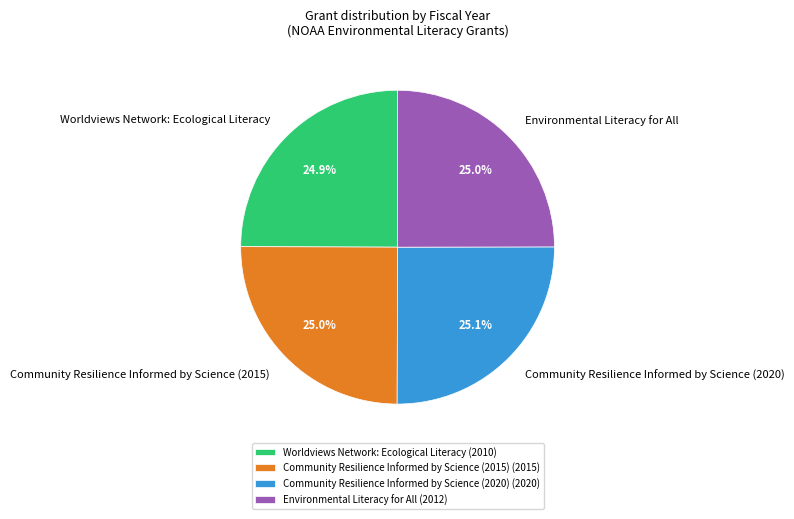

How many slices are in this pie chart?

4